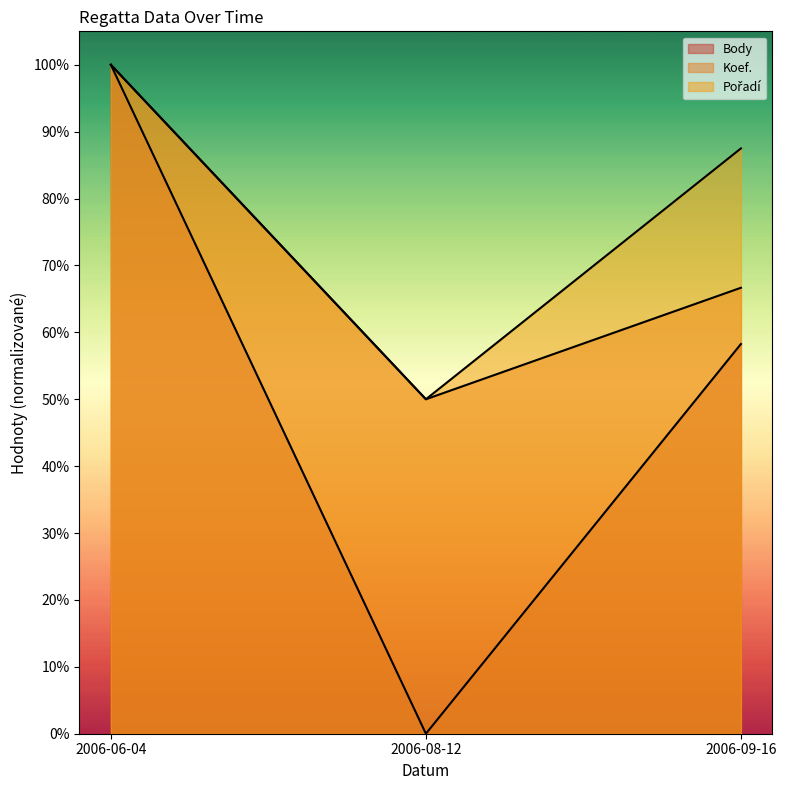

What is the minimum value for Pořadí?

50.0